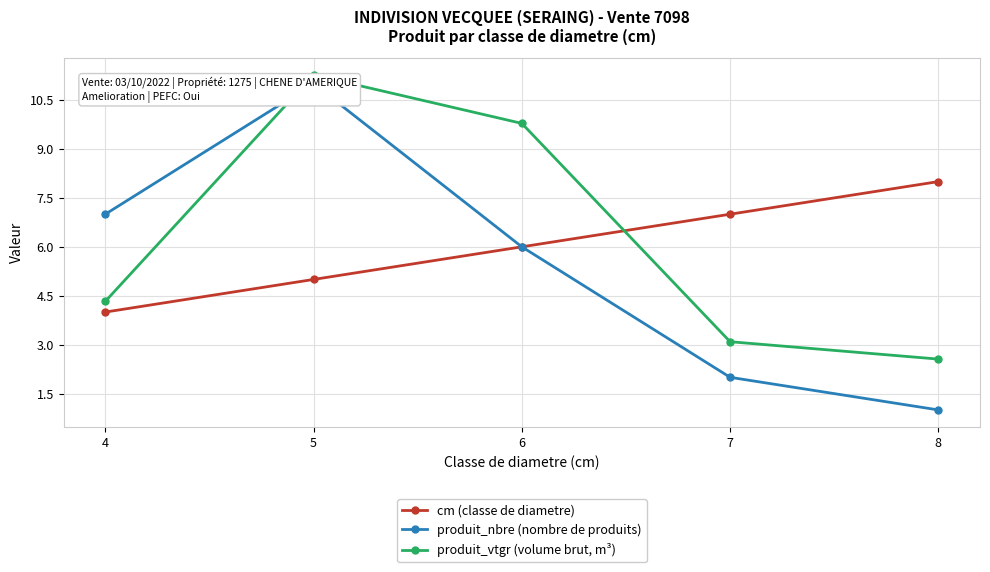

List the series in order of their peak value, lowest first.

cm (classe de diametre), produit_nbre (nombre de produits), produit_vtgr (volume brut, m³)